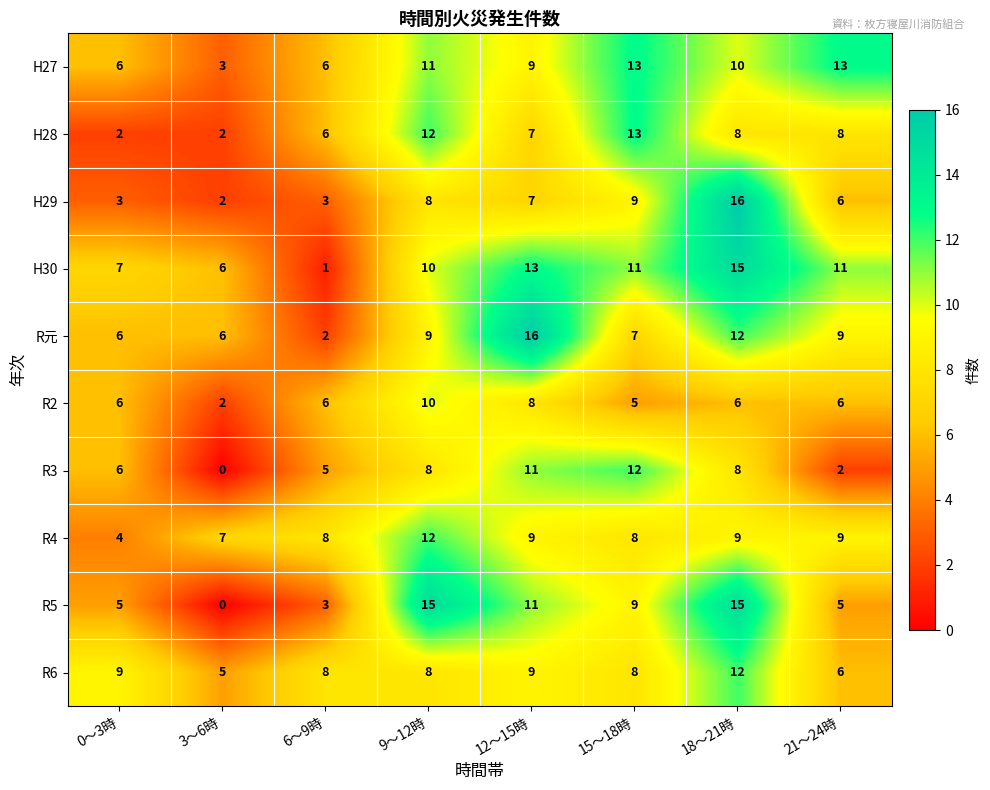

How many categories are shown in the chart?

8